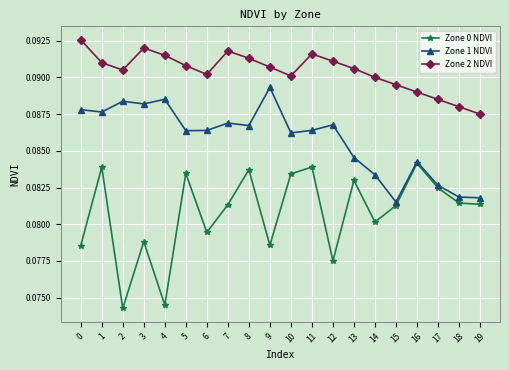

Which series has the widest spread of values?

Zone 0 NDVI